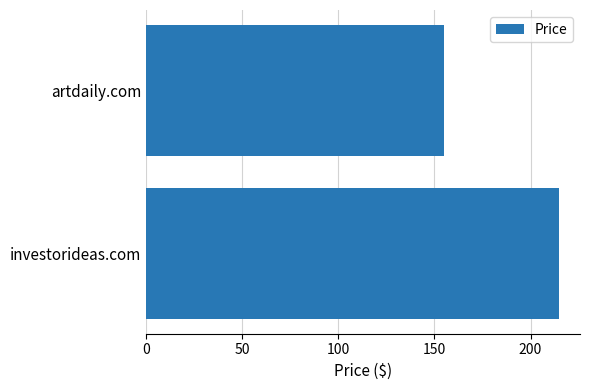

Reading bottom to top, what are all the values shown in this chart?

investorideas.com=215	artdaily.com=155